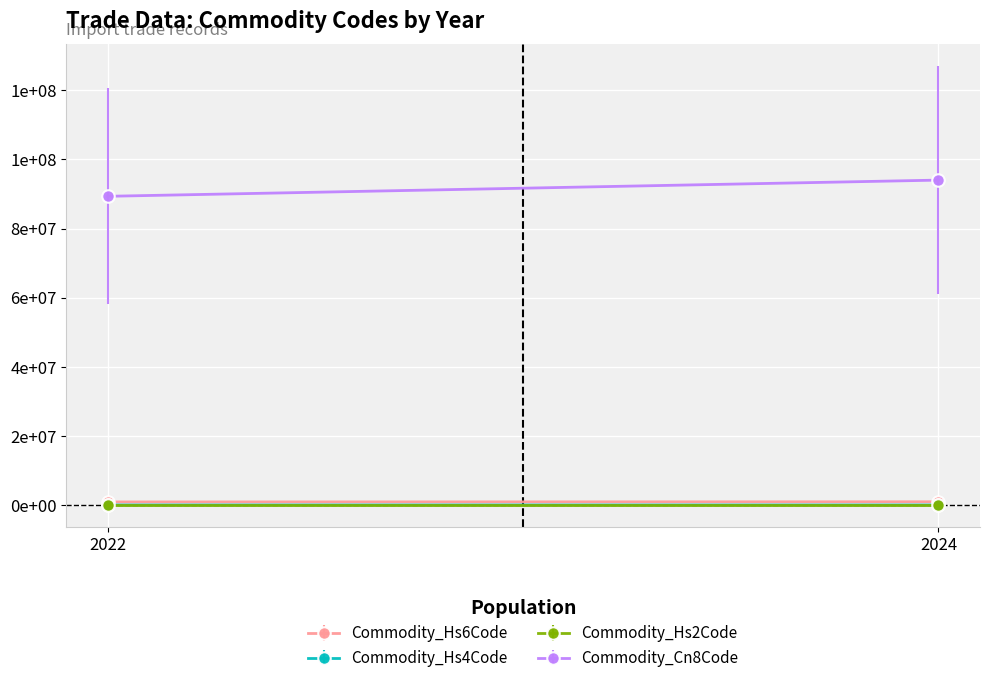

Which category has the lowest value in the Commodity_Hs6Code series?

2022